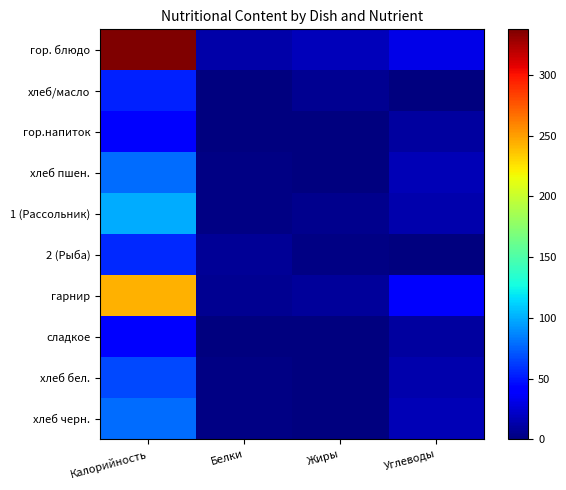

Reading left to right, extract all data points from this chart.

гор. блюдо: Калорийность=337.7	Белки=12.8	Жиры=18.0	Углеводы=31.4
хлеб/масло: Калорийность=52.9	Белки=0.1	Жиры=5.8	Углеводы=0.1
гор.напиток: Калорийность=39.9	Белки=0.0	Жиры=0.0	Углеводы=10.0
хлеб пшен.: Калорийность=78.0	Белки=2.4	Жиры=0.3	Углеводы=16.5
1 (Рассольник): Калорийность=100.1	Белки=1.9	Жиры=4.2	Углеводы=13.5
2 (Рыба): Калорийность=55.8	Белки=7.9	Жиры=2.5	Углеводы=0.3
гарнир: Калорийность=243.6	Белки=5.9	Жиры=7.9	Углеводы=37.1
сладкое: Калорийность=39.9	Белки=0.0	Жиры=0.0	Углеводы=10.0
хлеб бел.: Калорийность=66.0	Белки=2.4	Жиры=0.3	Углеводы=13.8
хлеб черн.: Калорийность=78.0	Белки=2.4	Жиры=0.3	Углеводы=16.5